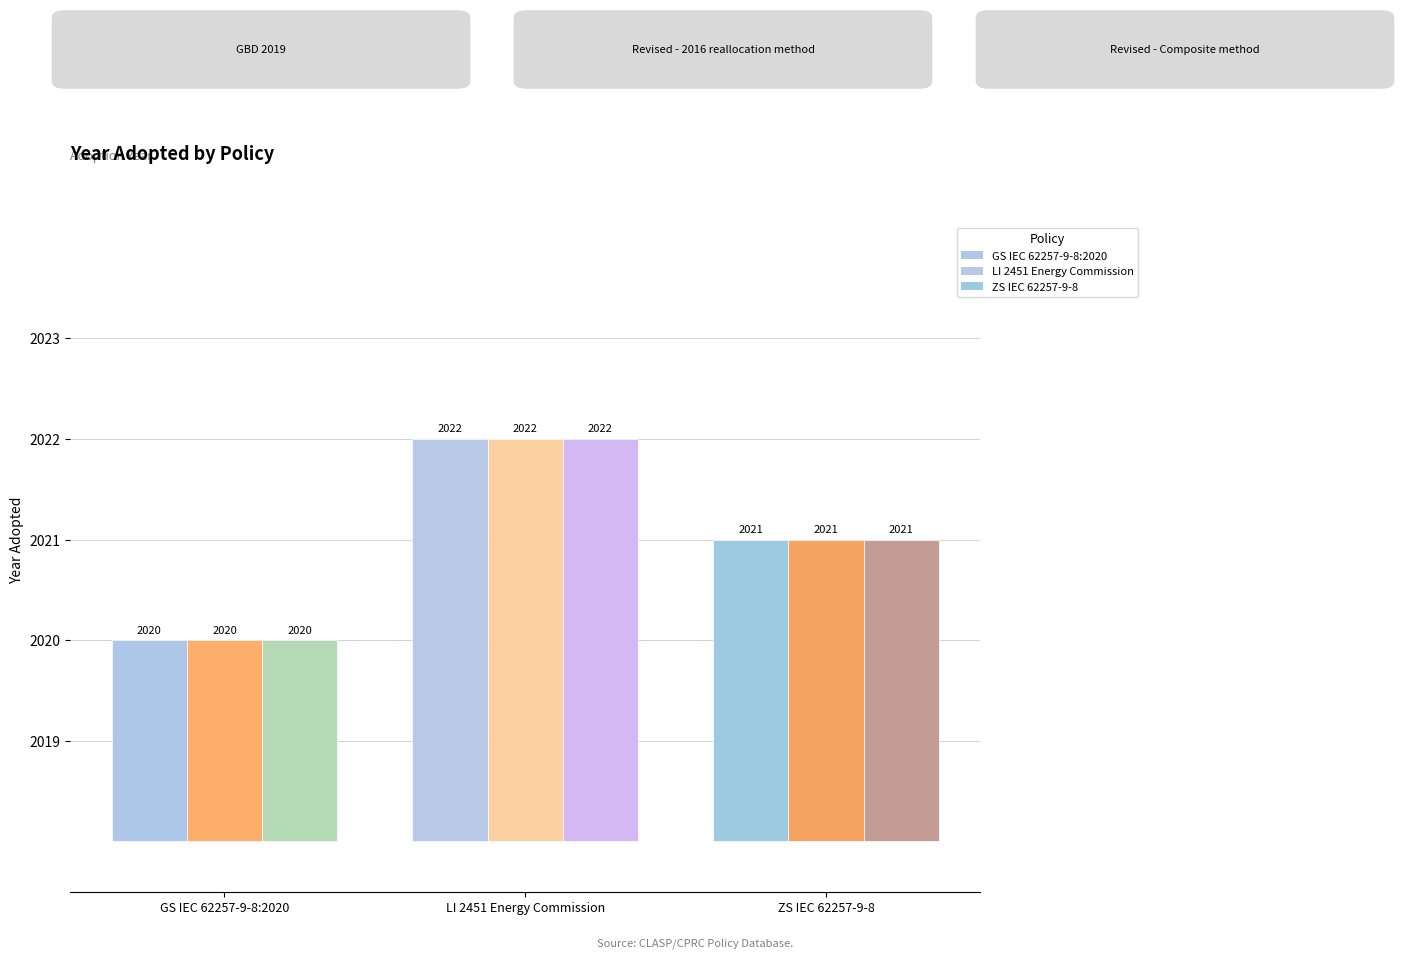

Count the GBD 2019 values in the range 2020 to 2022.

3